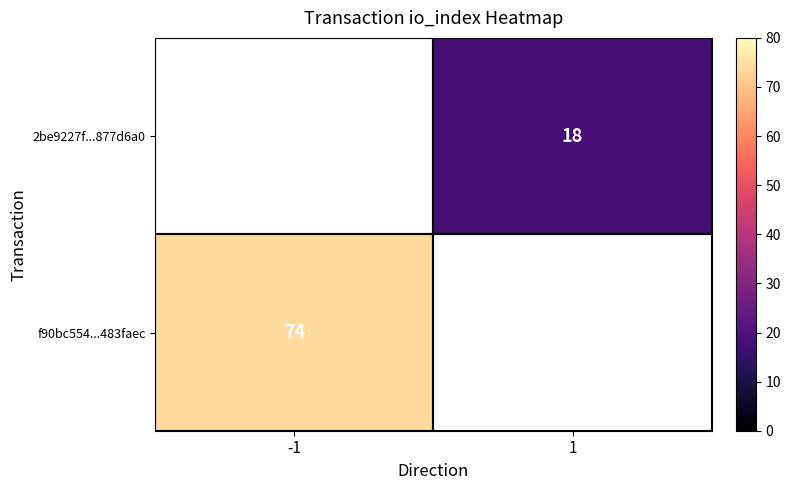

What is the minimum value shown in the chart?

18.0